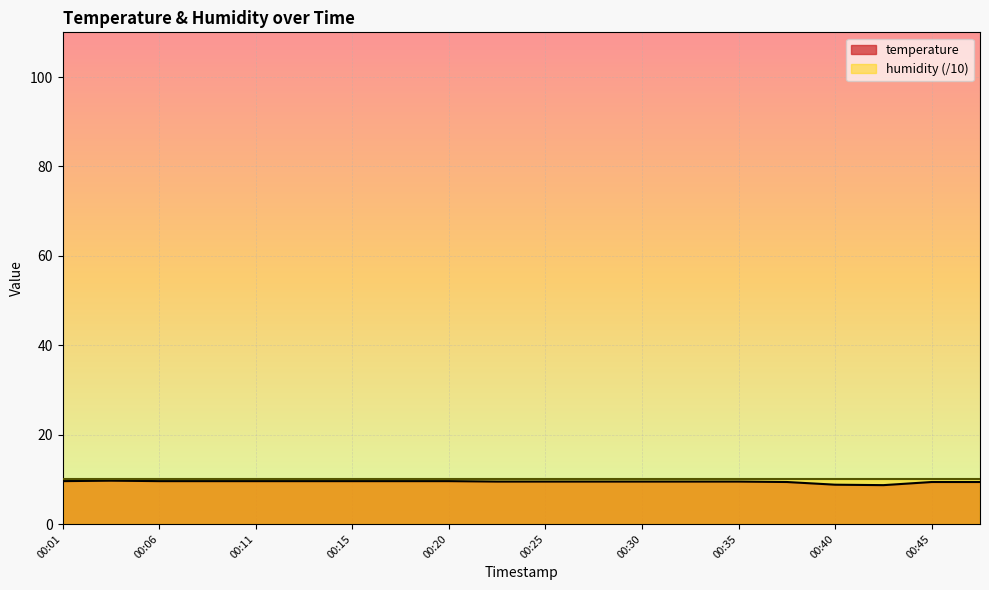

List the labels in order of value, smallest first.

00:42, 00:40, 00:37, 00:45, 00:47, 00:23, 00:25, 00:28, 00:30, 00:33, 00:35, 00:01, 00:06, 00:08, 00:11, 00:13, 00:15, 00:18, 00:20, 00:03